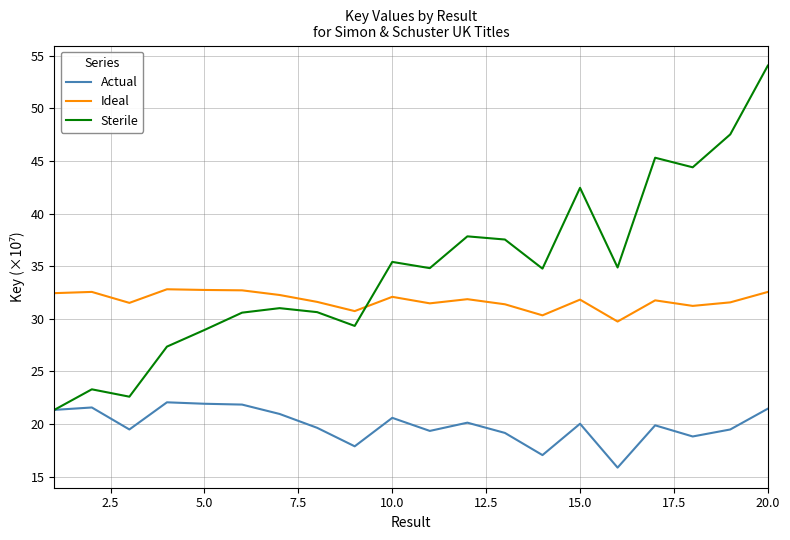

True or false: Ideal and Actual intersect in this chart.

False